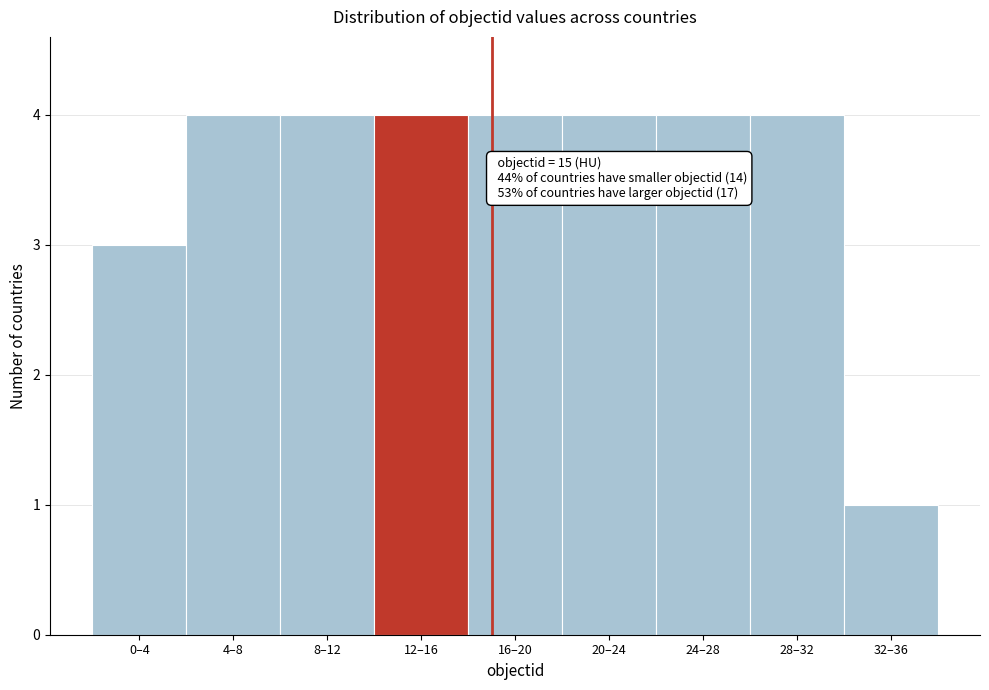

Reading left to right, transcribe all the data shown in this chart.

0–4=3	4–8=4	8–12=4	12–16=4	16–20=4	20–24=4	24–28=4	28–32=4	32–36=1